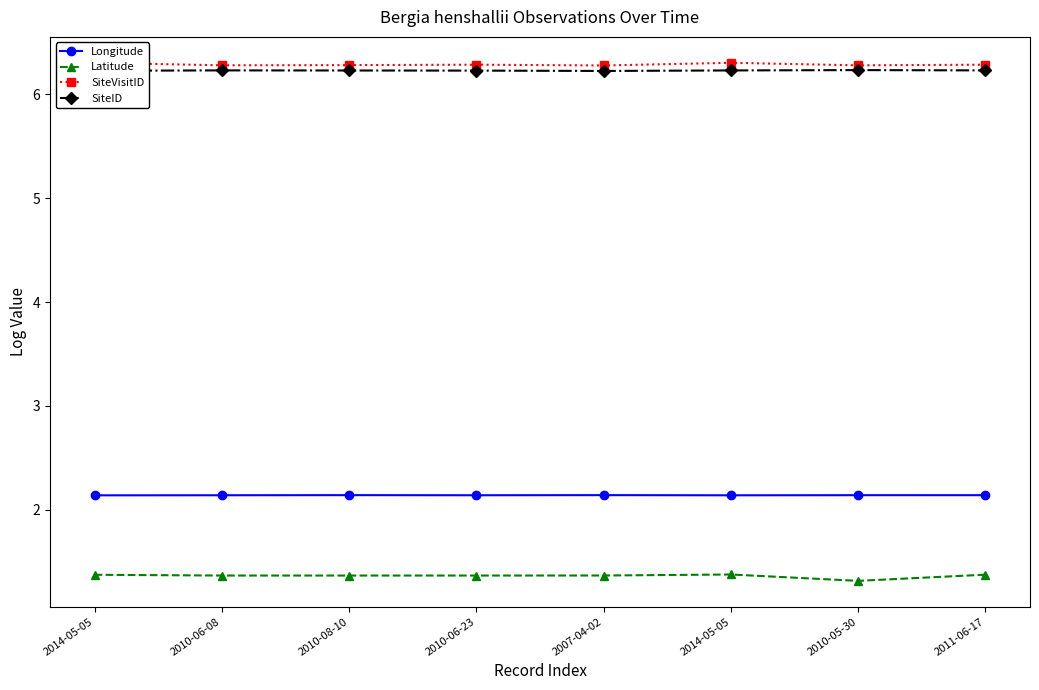

Between 2010-06-23 and 2010-05-30, which series saw the biggest shift?

Latitude